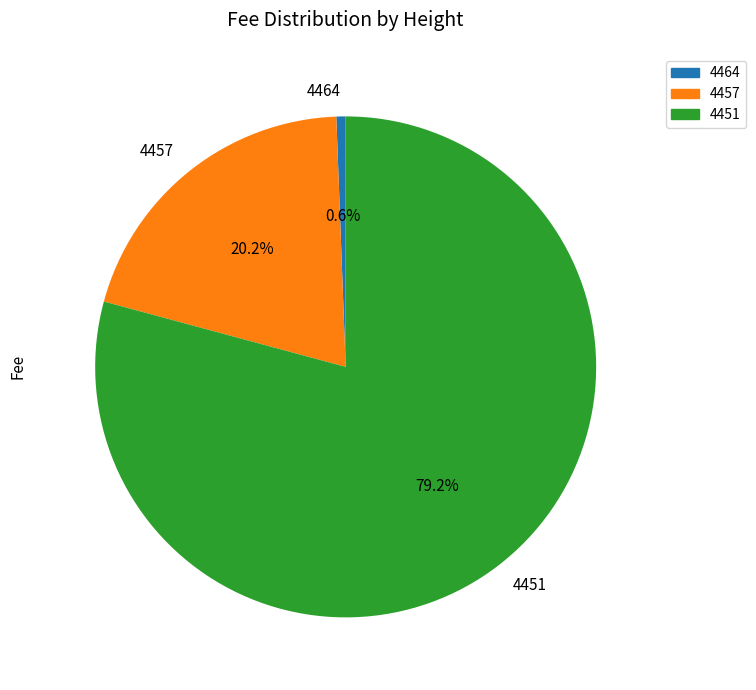

Is the sum of 4457 and 4464 greater than half?

No